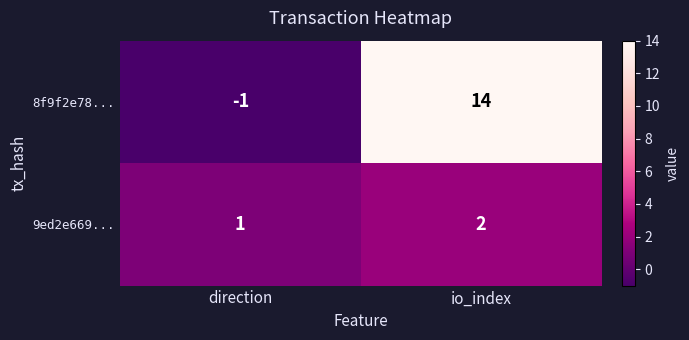

At which category does the chart reach its peak across all series?

io_index